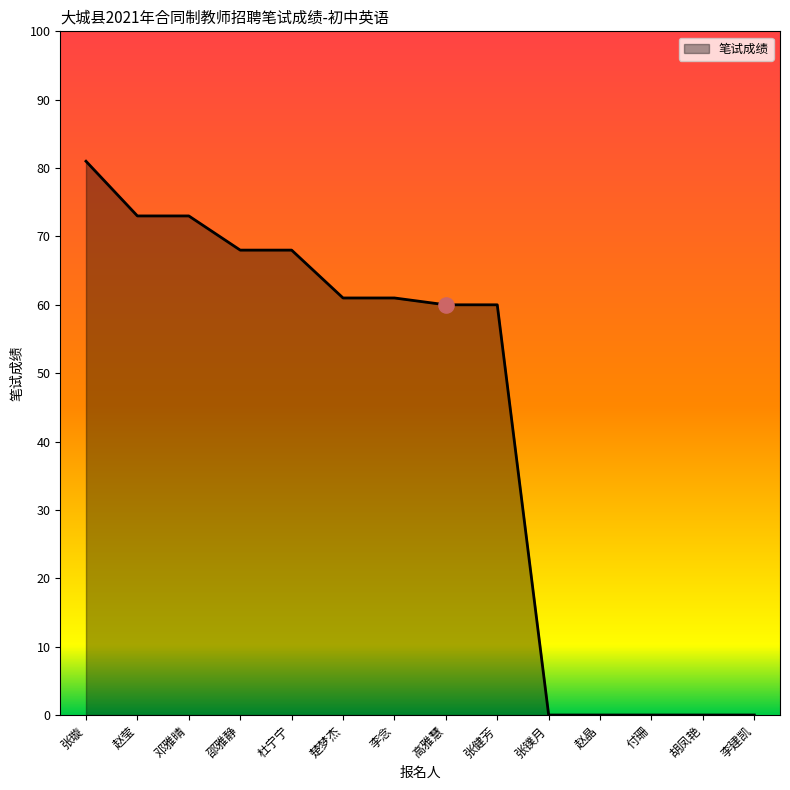

Which has a higher value, 李建凯 or 杜宁宁?

杜宁宁